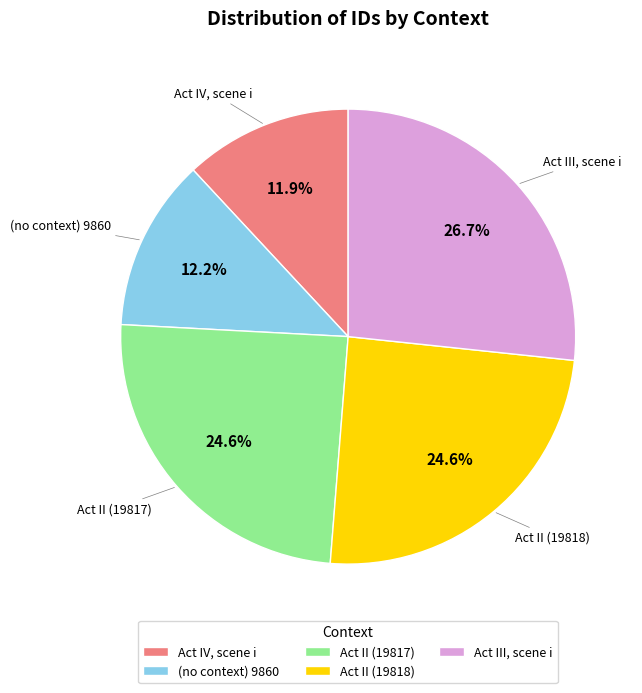

Combined, do Act III, scene i and Act II (19818) account for over 50%?

Yes